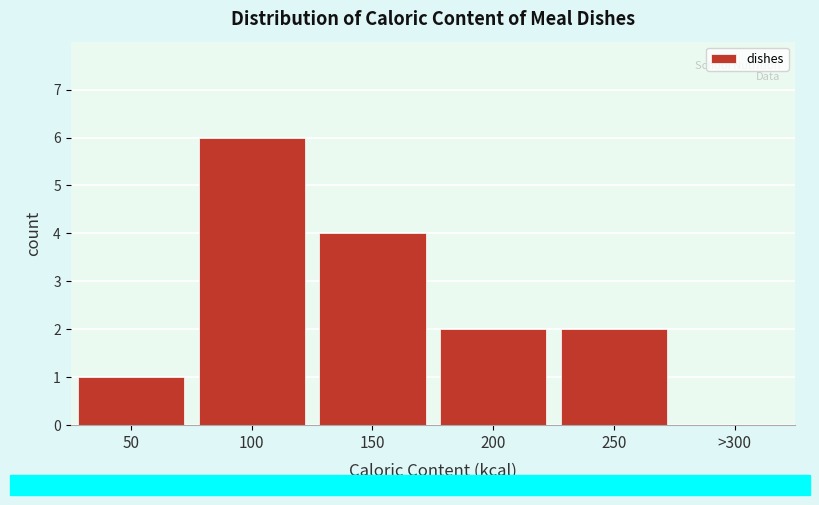

Reading left to right, list all the values displayed in this chart.

50=1	100=6	150=4	200=2	250=2	>300=0